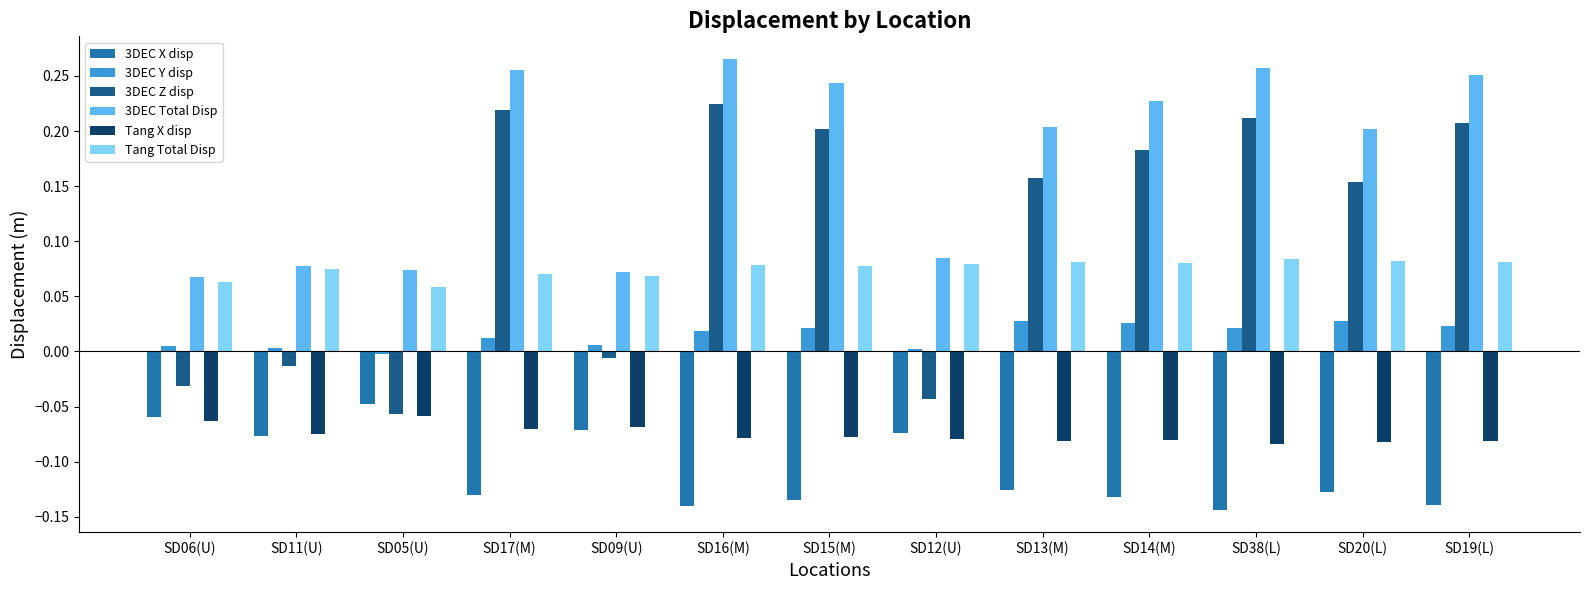

Which series has the largest range (max minus min)?

3DEC Z disp